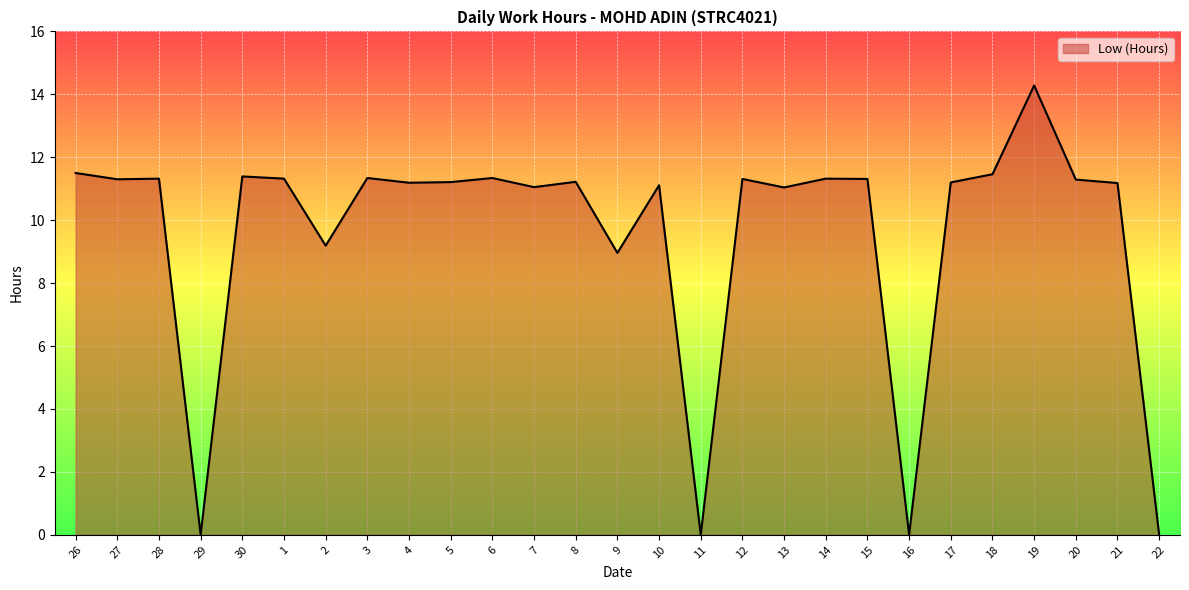

Is it true that the value at 8 is 3.2?

False